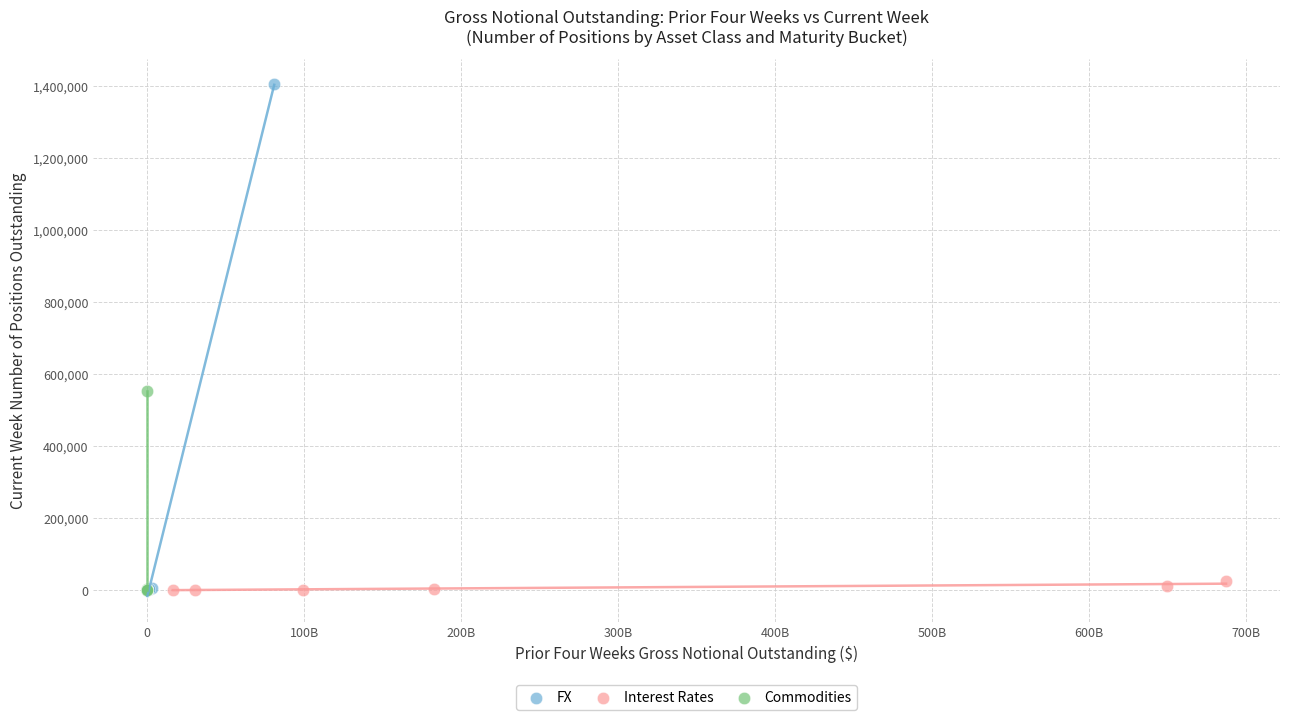

What are all the series names shown in the legend?

FX, Interest Rates, Commodities